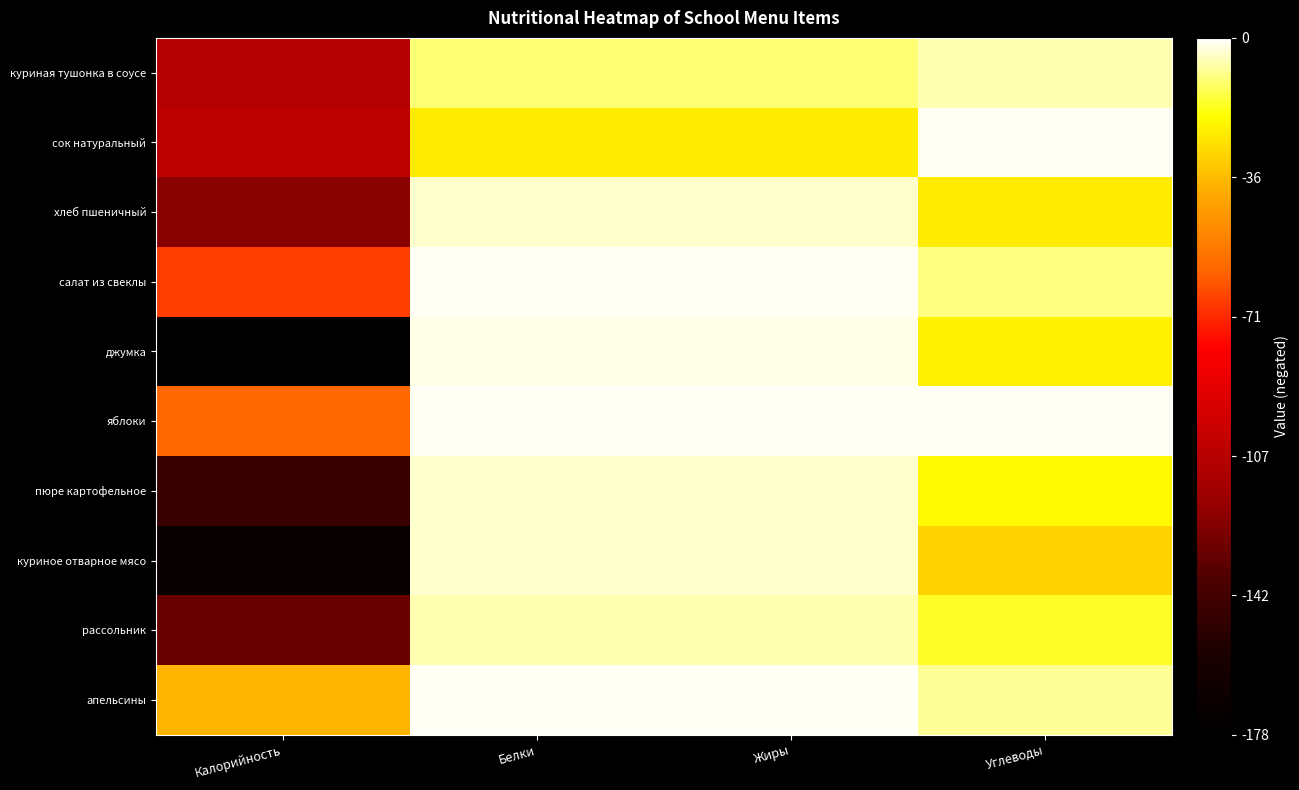

Which series has the widest spread of values?

джумка